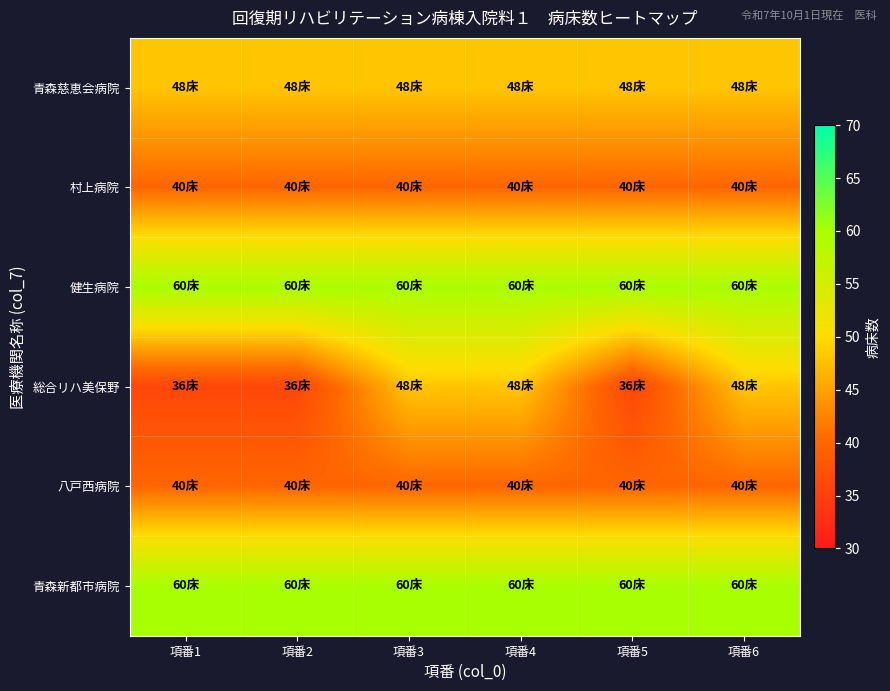

At which category is the sum across all series the highest?

項番3